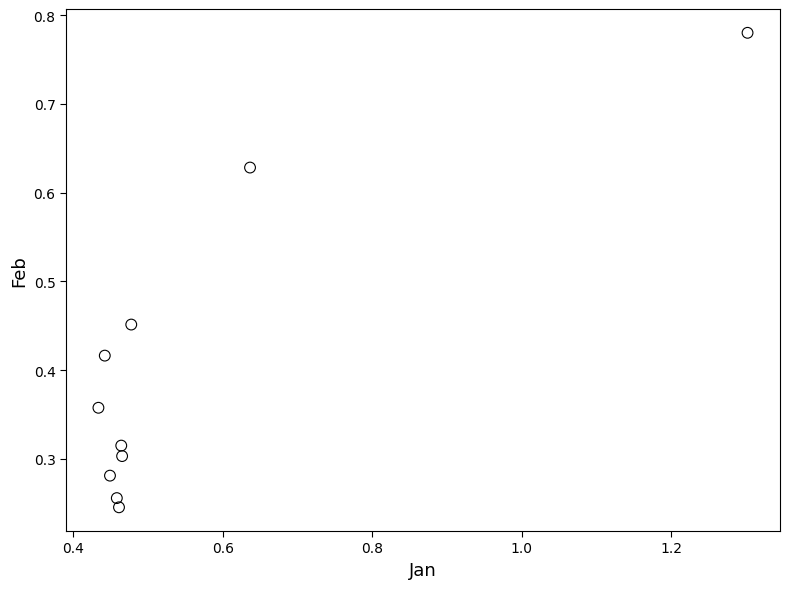

What is the range of X values (max minus min)?

0.9